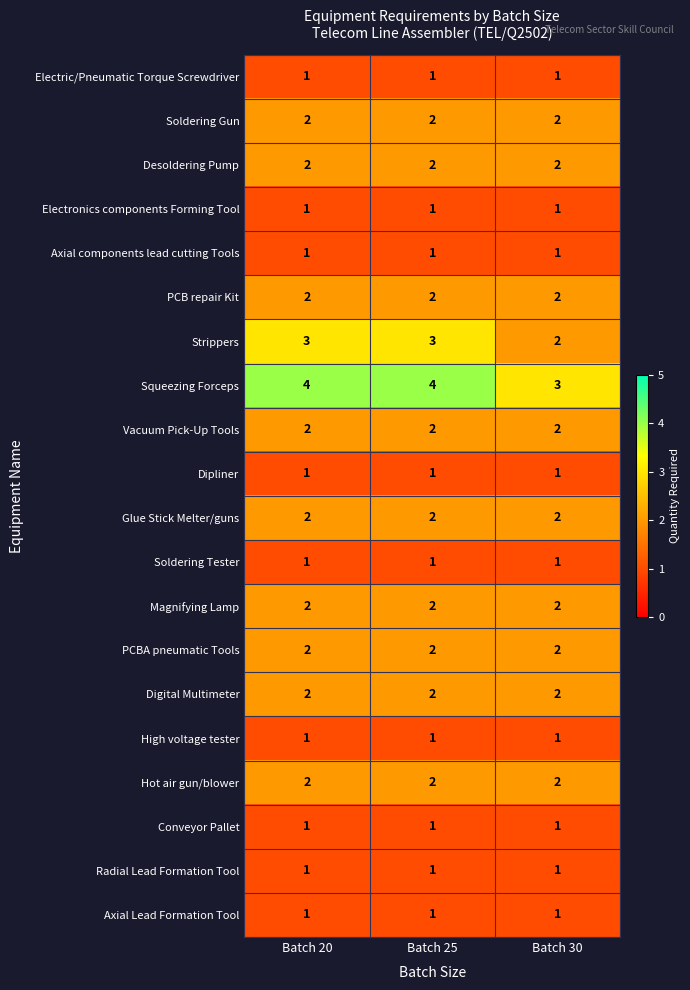

Which series has the largest total across all categories?

Squeezing Forceps